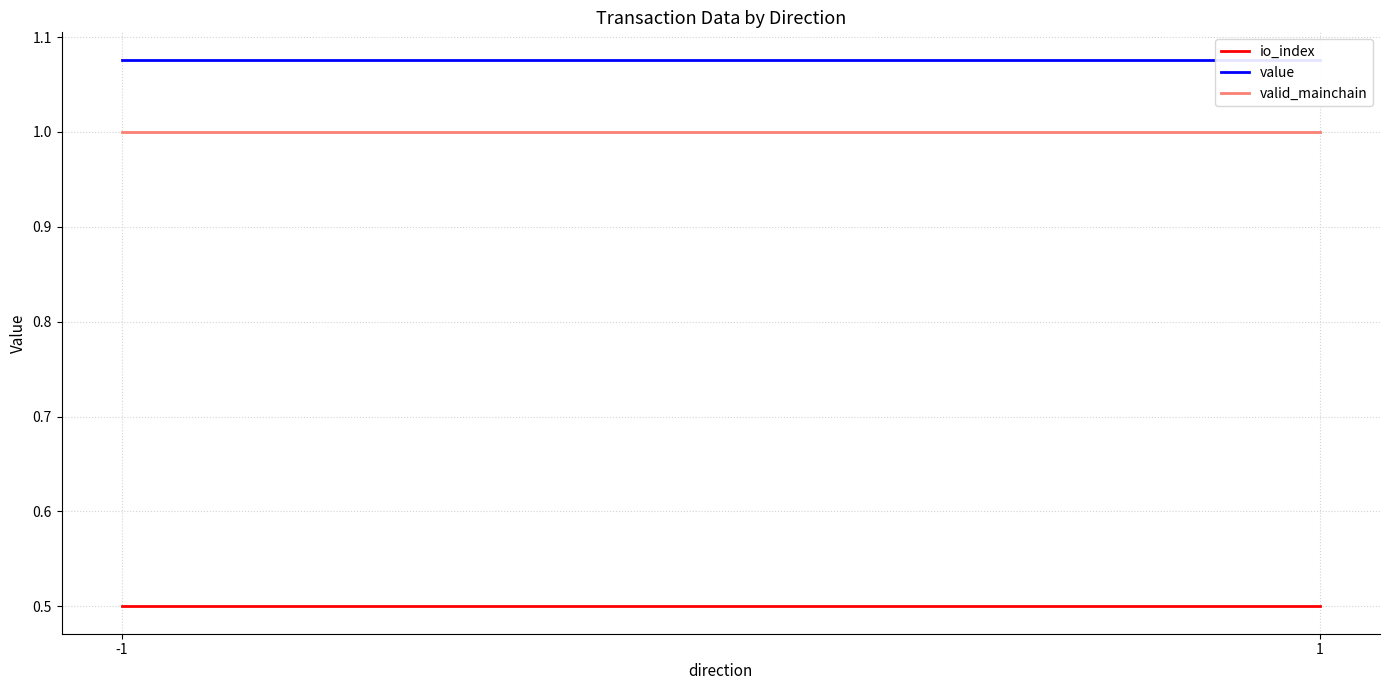

Is the value of valid_mainchain at -1 greater than the value of value at 1?

No